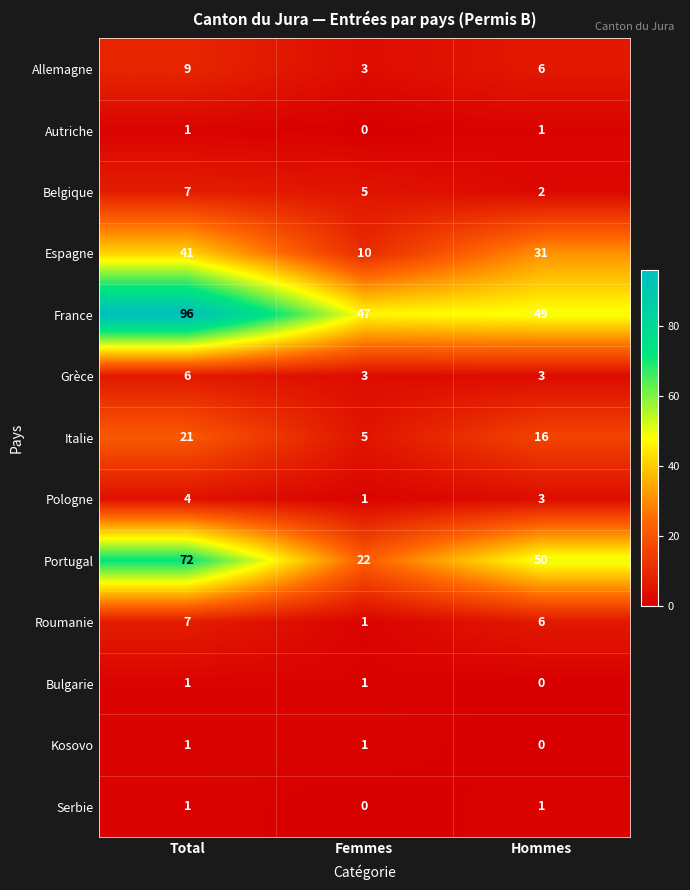

List the labels in order of Roumanie value, largest first.

Total, Hommes, Femmes